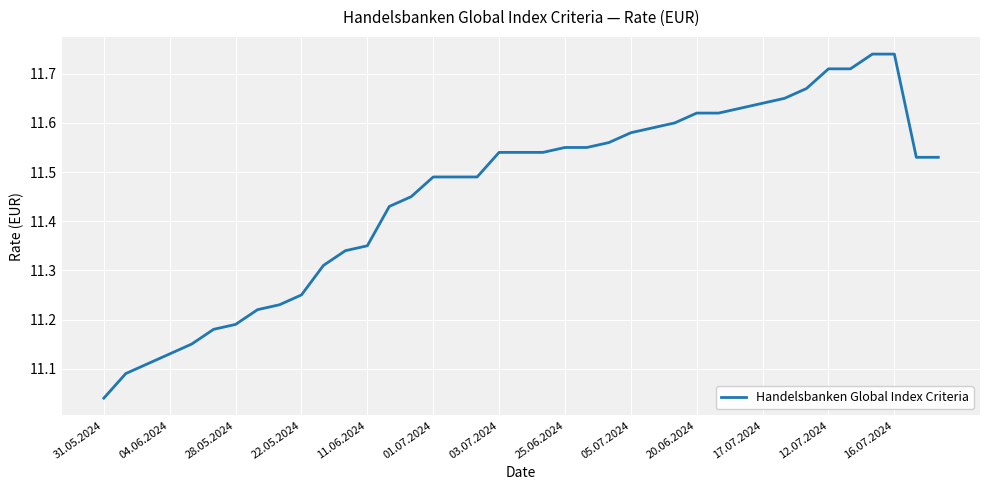

What is the difference between the maximum and minimum values?

0.7